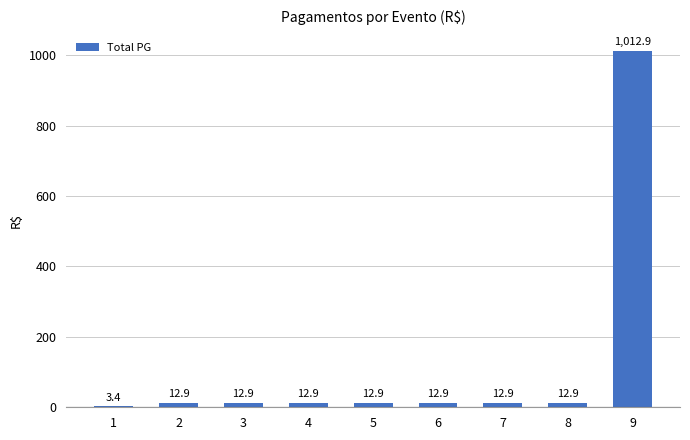

Is it true that the value at 7 is 12.9?

True